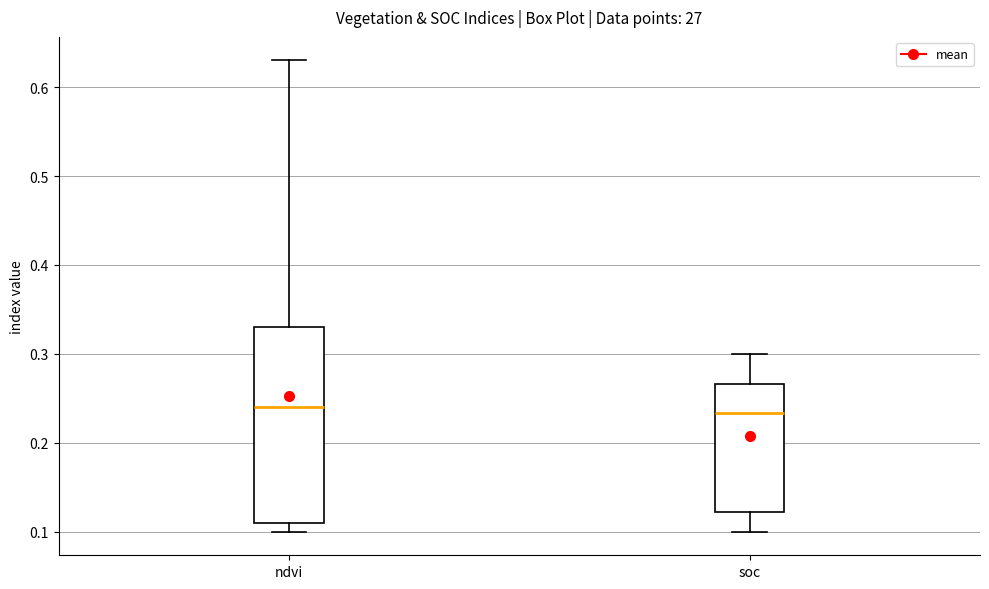

Which box is the tallest, from its lower edge to its upper edge?

ndvi